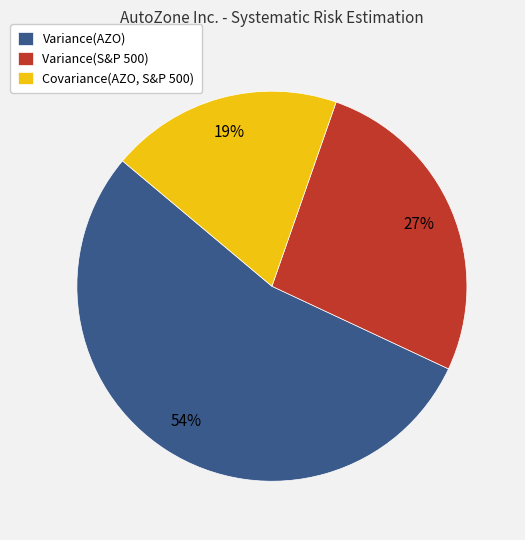

Approximately how many times larger is the value at Variance(AZO) compared to Variance(S&P 500)?

2.0